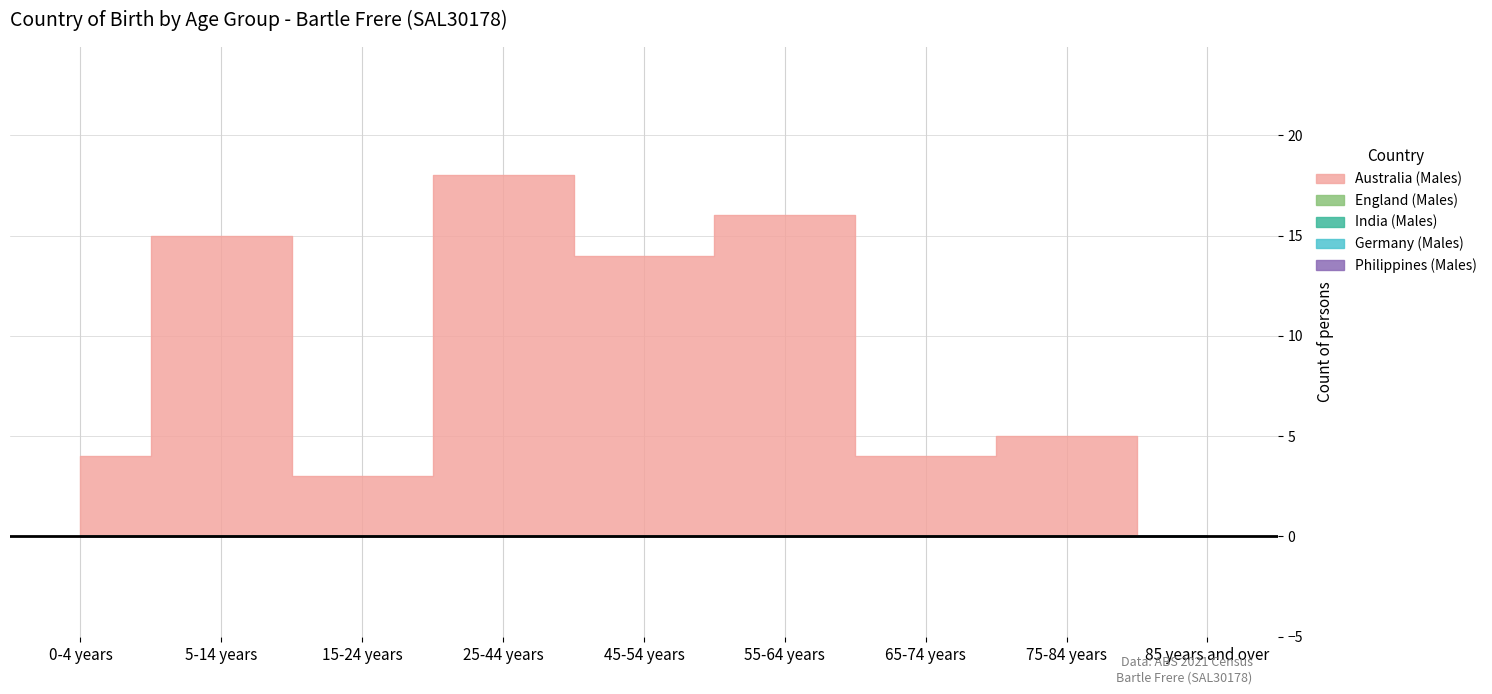

How many lines are shown in the chart?

5